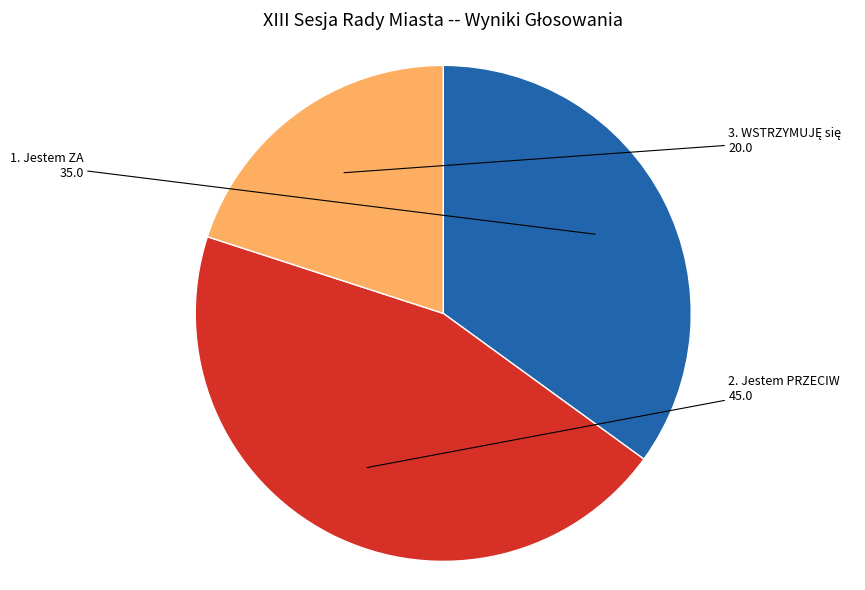

Is it true that 1. Jestem ZA is 35% of the pie?

True